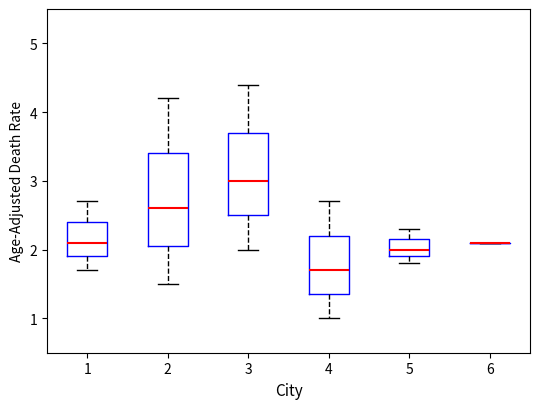

Reading left to right, transcribe this box plot: for each box, give where its median line is, the range the box spans, and where its two whiskers end, as read against the y-axis. The values are not printed on the chart, so give them approximately, as read against the axis.

1: median 2.1, box 1.9 to 2.4, whiskers 1.7 to 2.7
2: median 2.6, box 2.1 to 3.4, whiskers 1.5 to 4.2
3: median 3.0, box 2.5 to 3.7, whiskers 2.0 to 4.4
4: median 1.7, box 1.4 to 2.2, whiskers 1.0 to 2.7
5: median 2.0, box 1.9 to 2.2, whiskers 1.8 to 2.3
6: box collapsed to a line at 2.1, whiskers 2.1 to 2.1